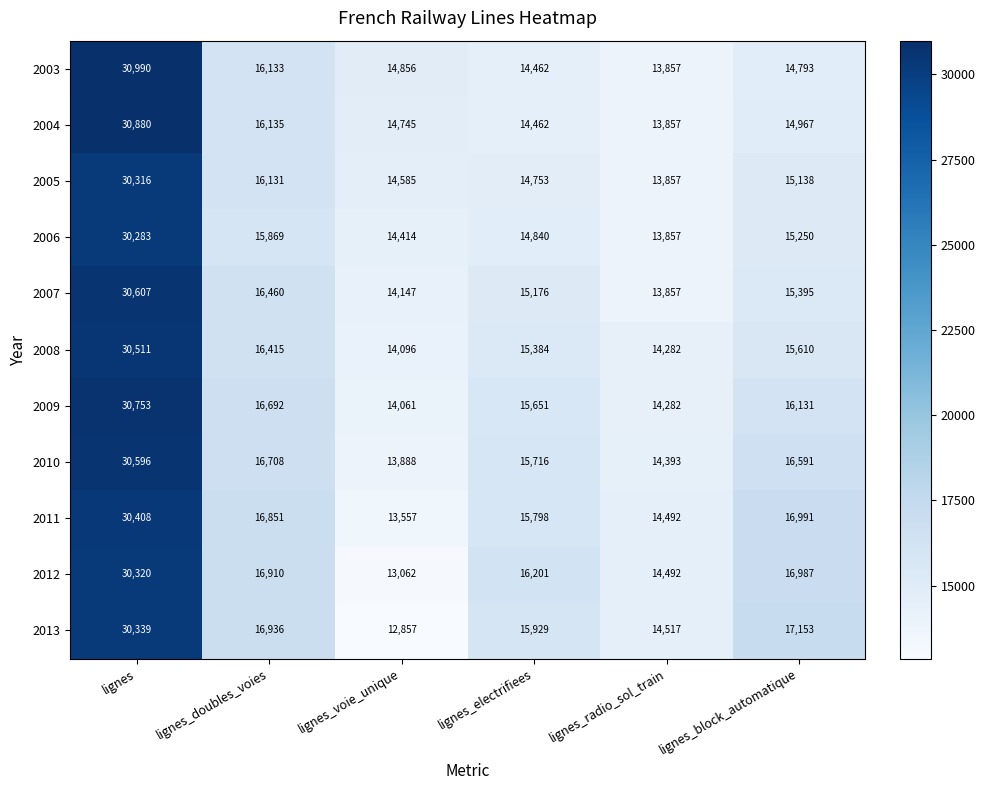

What is the spread (max minus min) of values at lignes_voie_unique?

1999